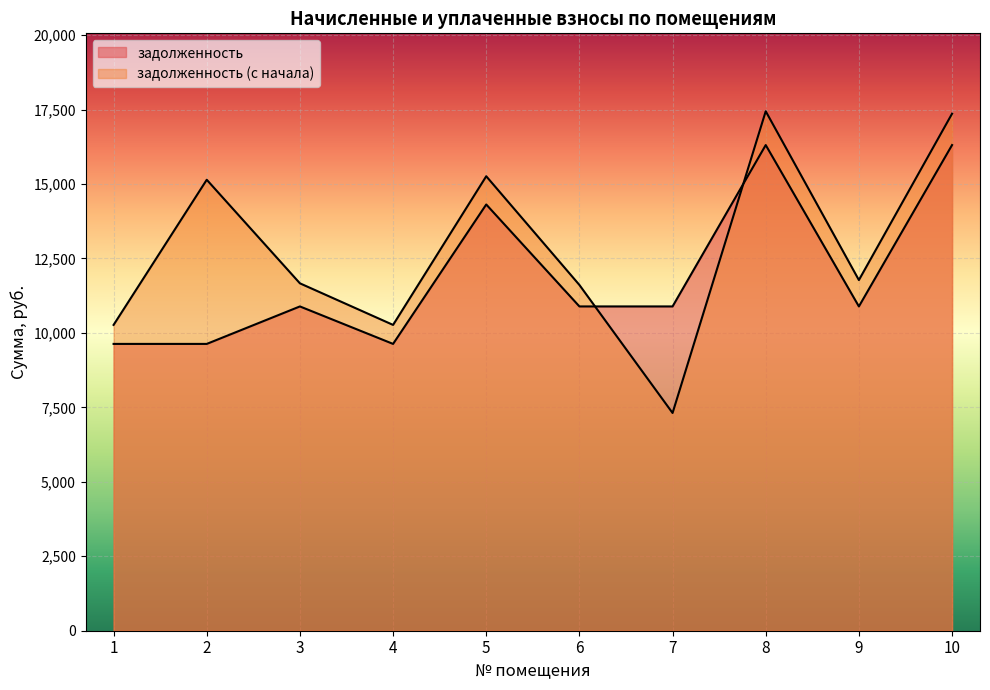

How many lines are shown in the chart?

2